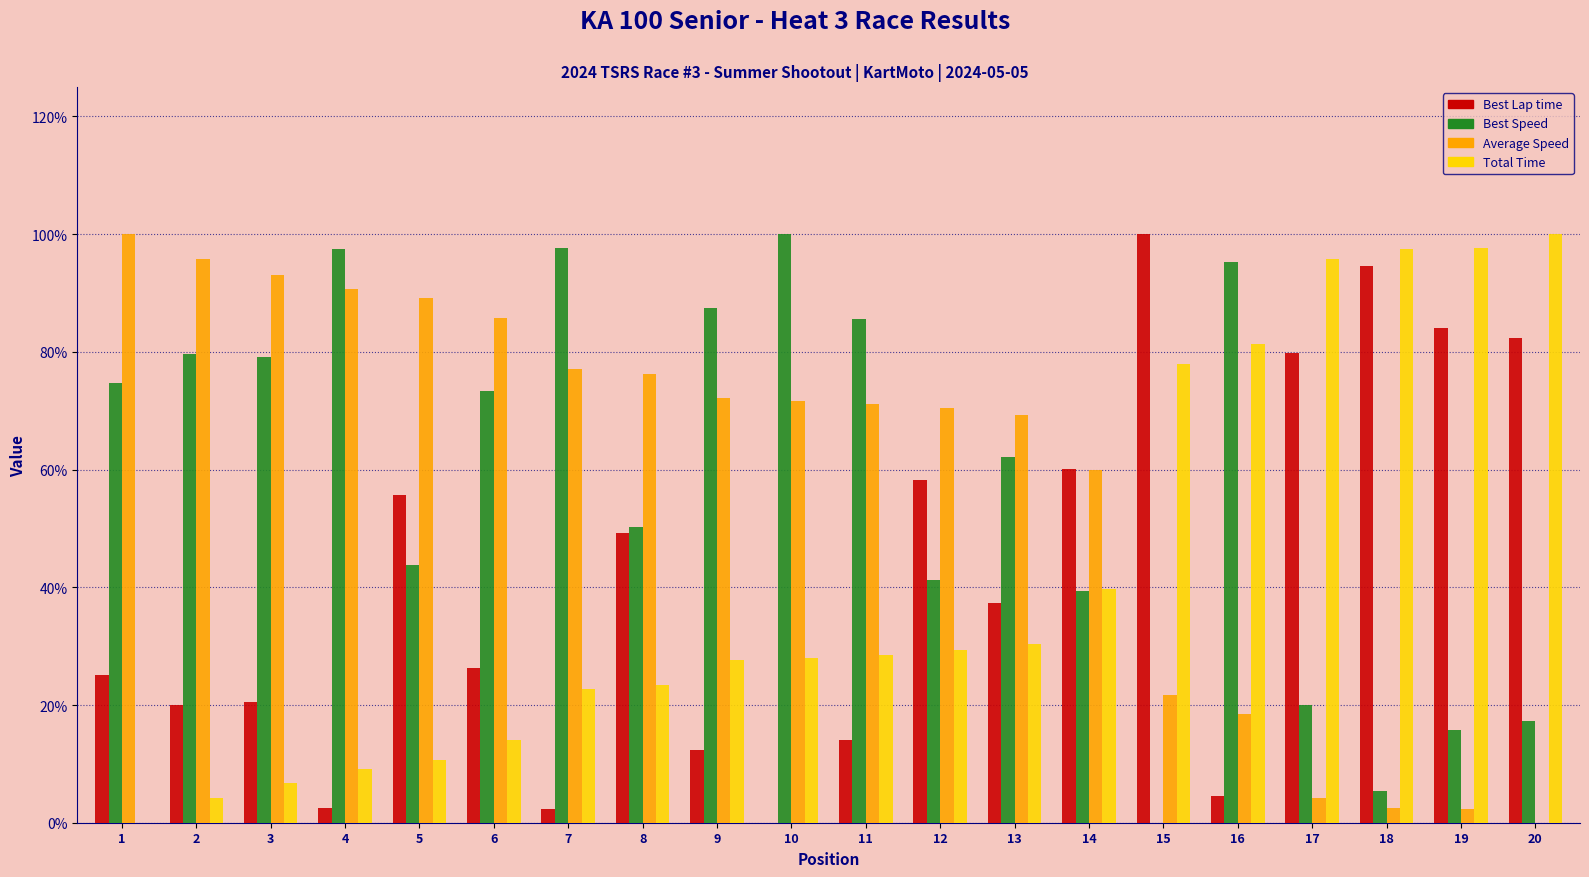

What are all the series names shown in the legend?

Best Lap time, Best Speed, Average Speed, Total Time